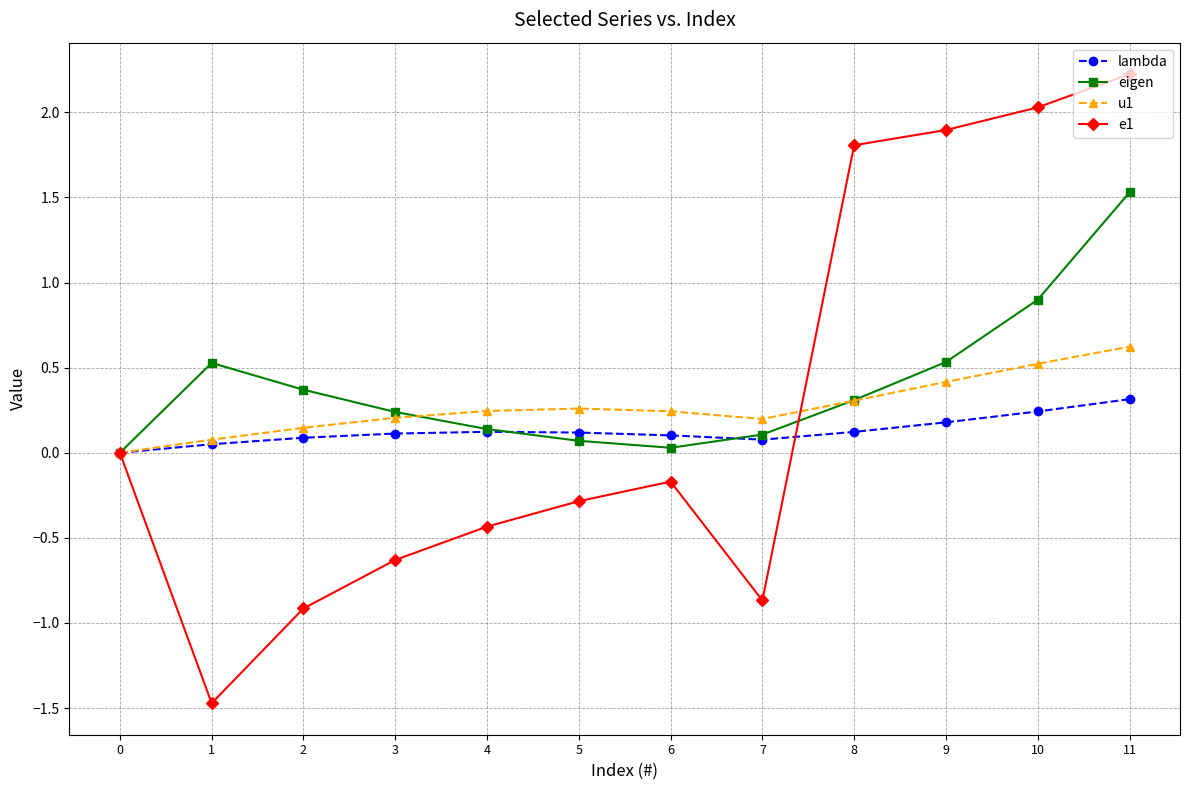

Which series has the widest spread of values?

e1